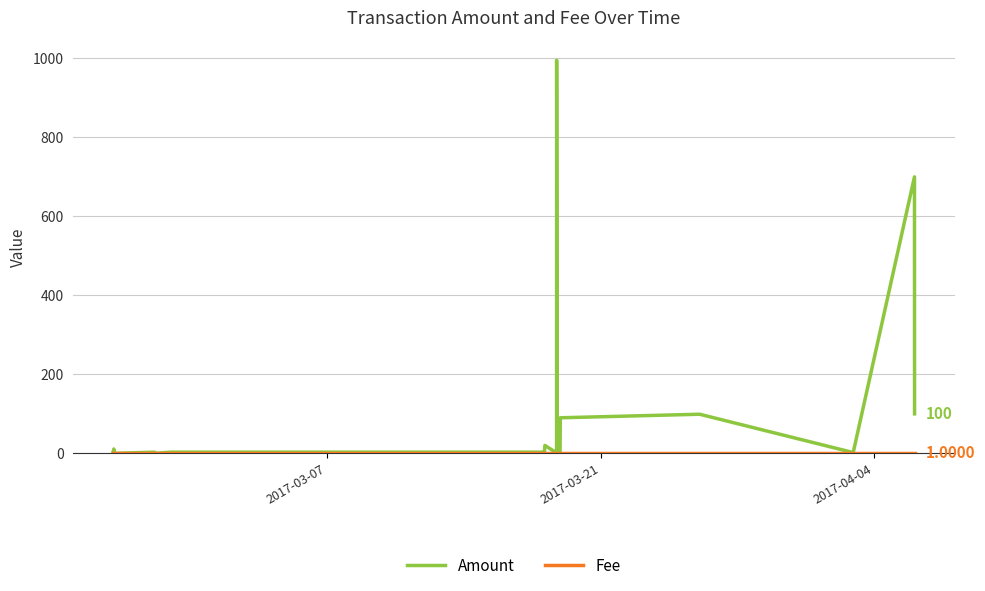

What is the maximum value shown in the chart?

995.0